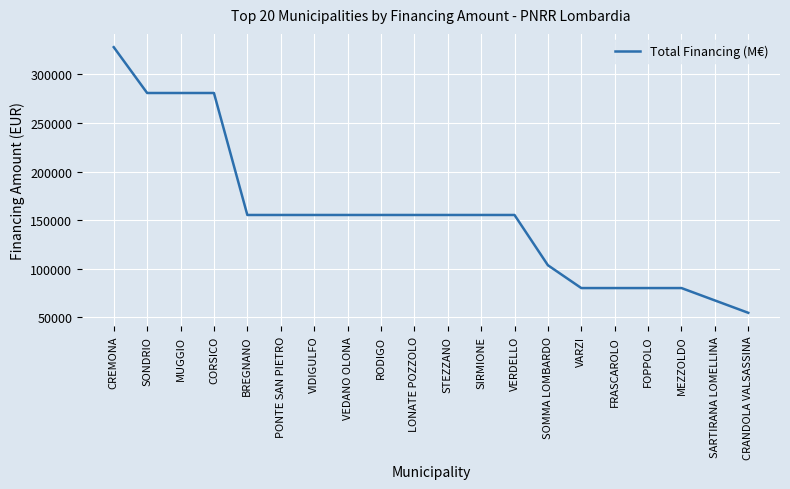

What is the change in value from SONDRIO to SIRMIONE?

-125698